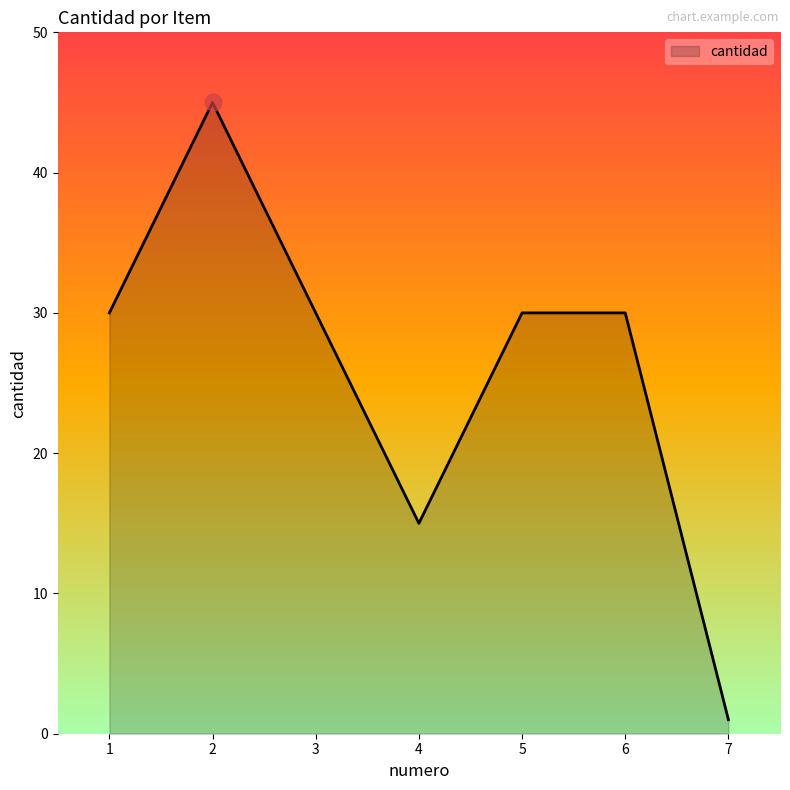

Reading left to right, transcribe all the data shown in this chart.

30	45	30	15	30	30	1